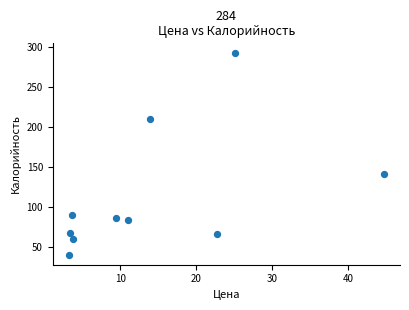

What Y value in the scatter plot is closest to 166?

141.1